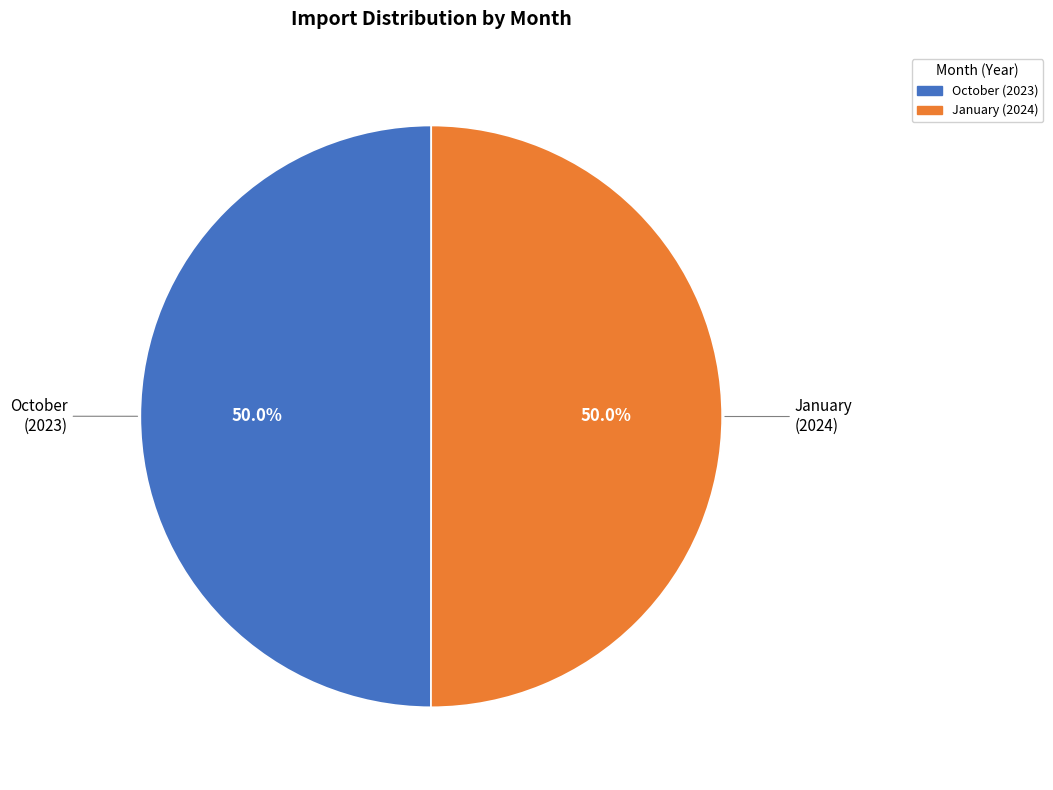

True or false: October accounts for 35% of the total.

False